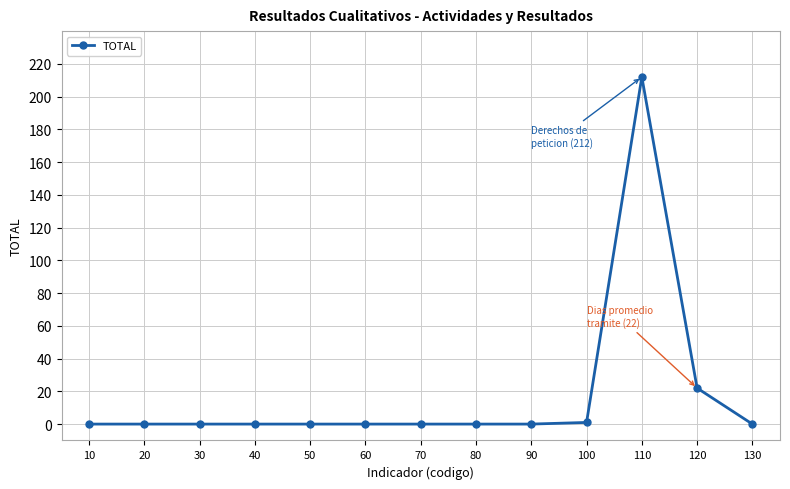

Where is the data nearest to the value 106?

120